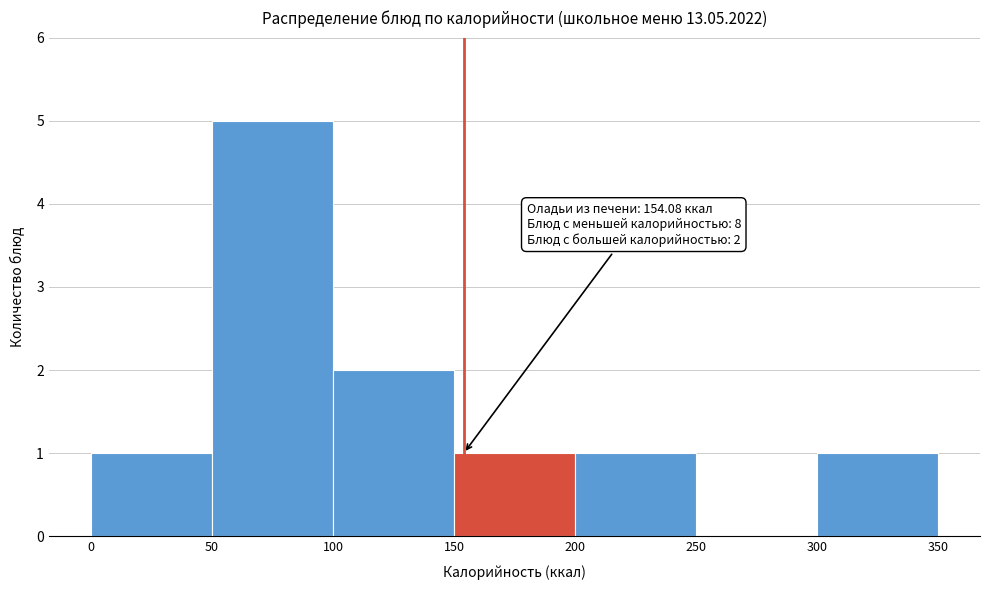

Over which range of the x-axis is the bar tallest?

50 to 100